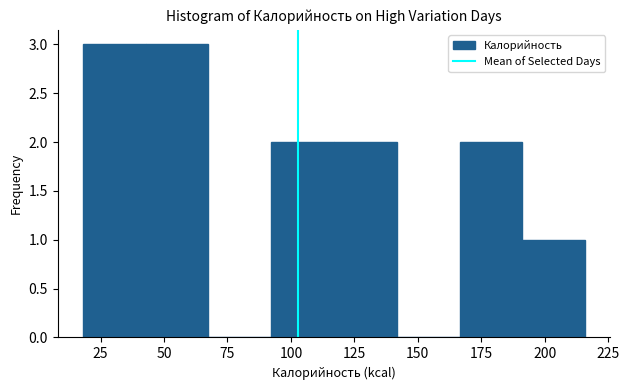

Reading left to right, transcribe this chart: for each bar, give the range it covers on the x-axis and its height. Neither the bar edges nor the heights are printed on the chart, so give them approximately, as read against the axes.

20 to 45: 3
45 to 70: 3
70 to 90: 0
90 to 115: 2
115 to 140: 2
140 to 165: 0
165 to 190: 2
190 to 215: 1